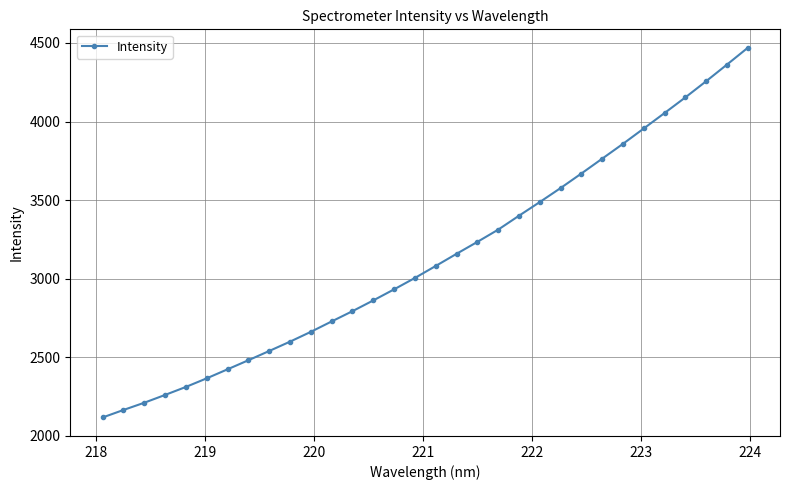

How many lines are shown in the chart?

1